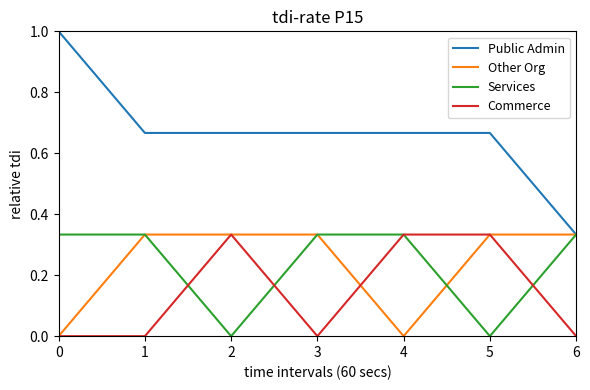

Between 3 and 6, which series saw the biggest shift?

Public Admin